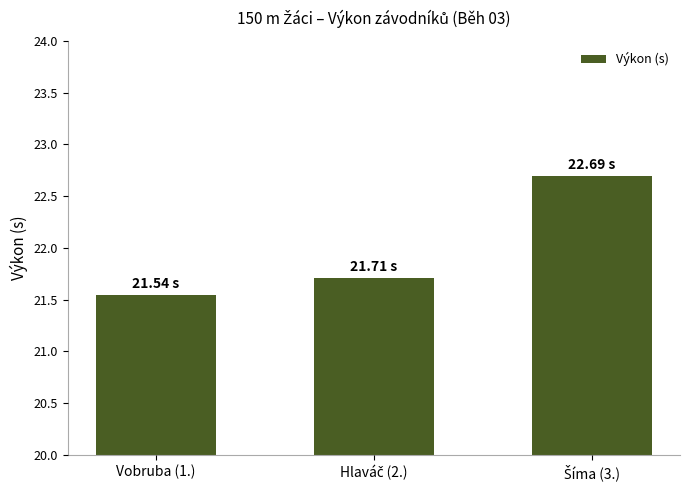

What is the value of the 2nd bar from the left?

21.7